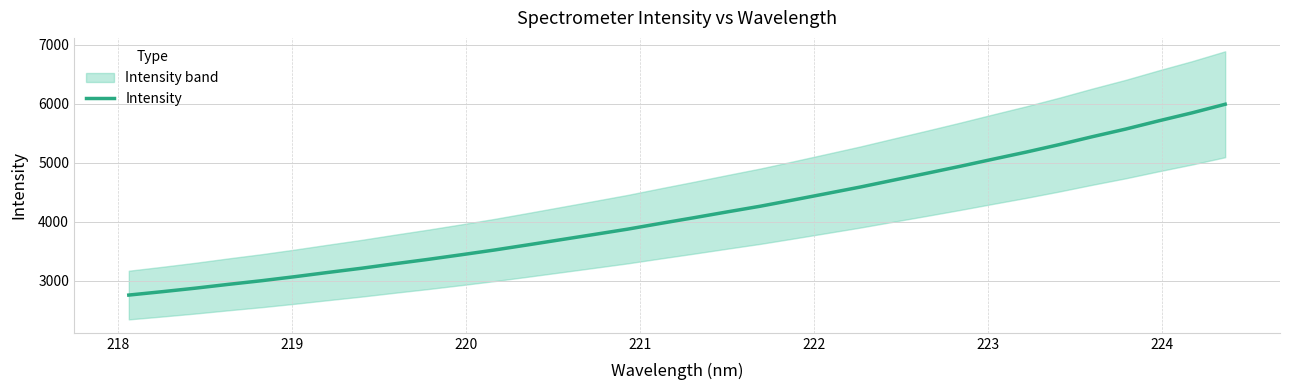

What is the minimum value for Intensity?

2754.4